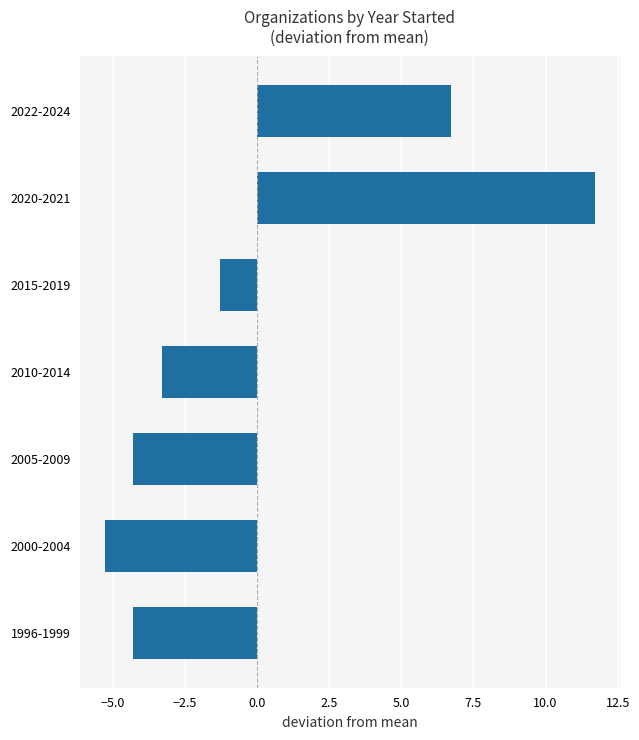

What value does the data have at 2022-2024?

6.7